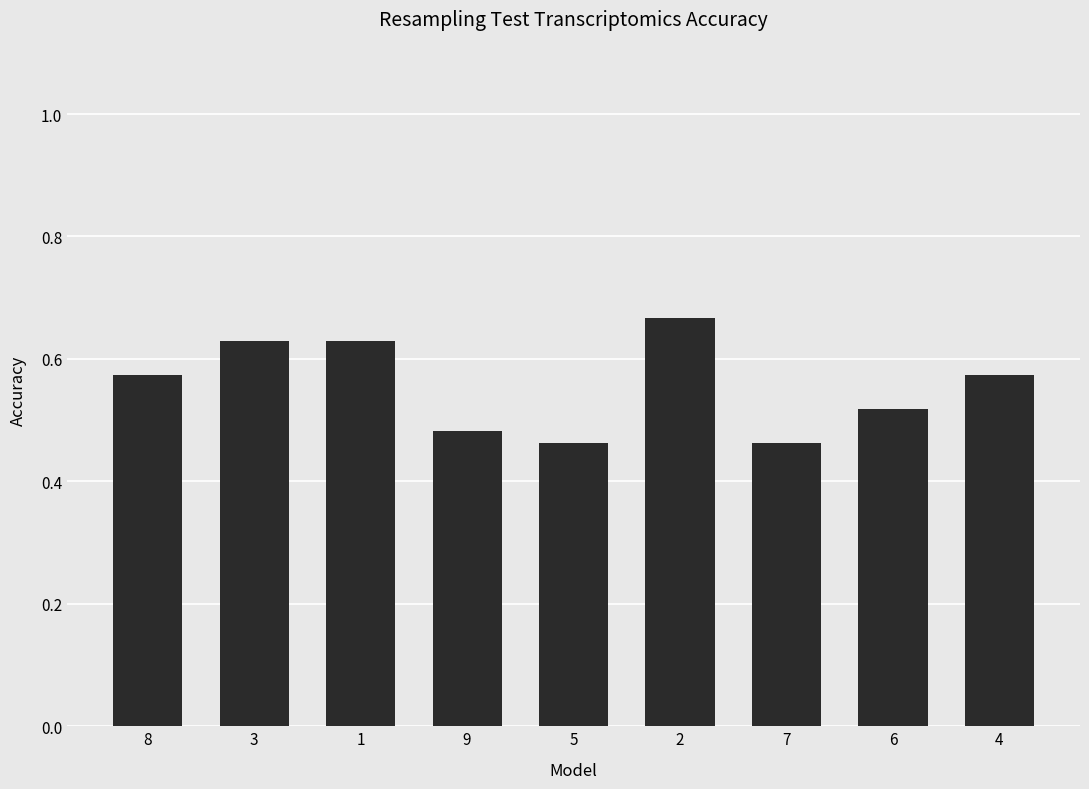

The chart shows a value of 0.9 at 4. True or false?

False